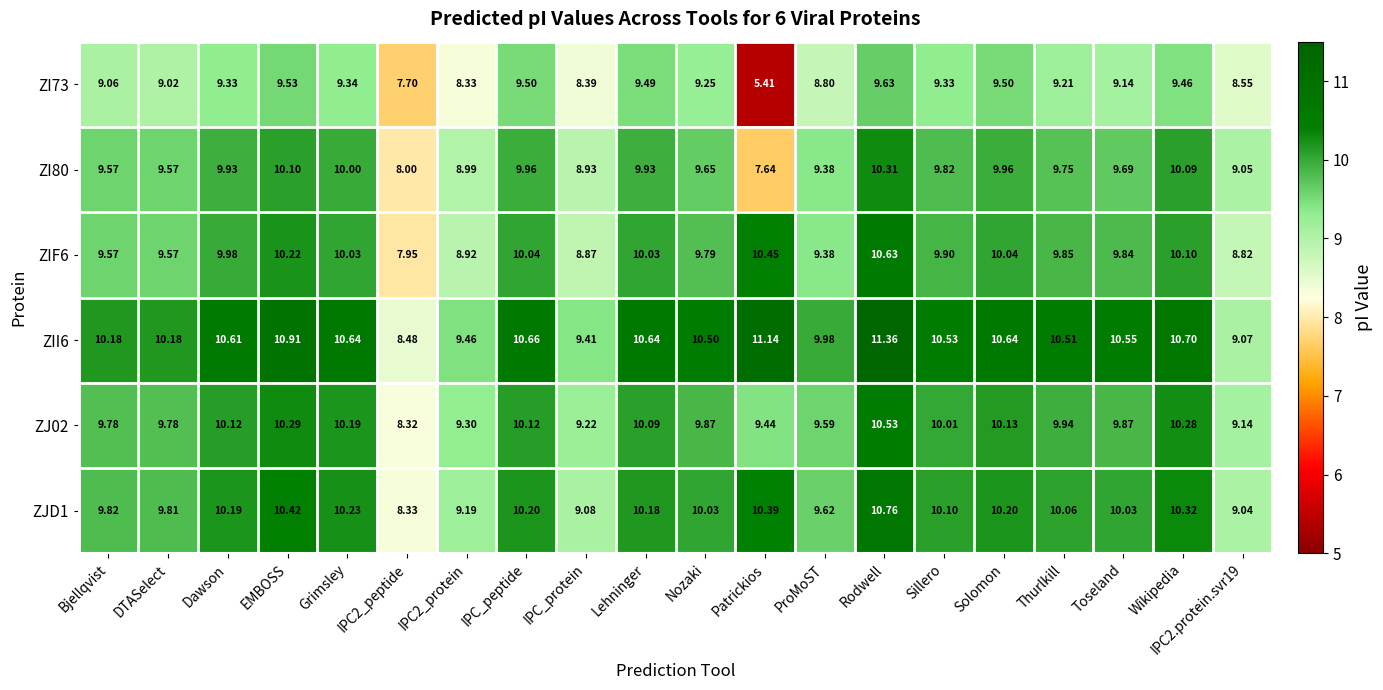

Where does the ZIF6 series first go above 9?

Bjellqvist